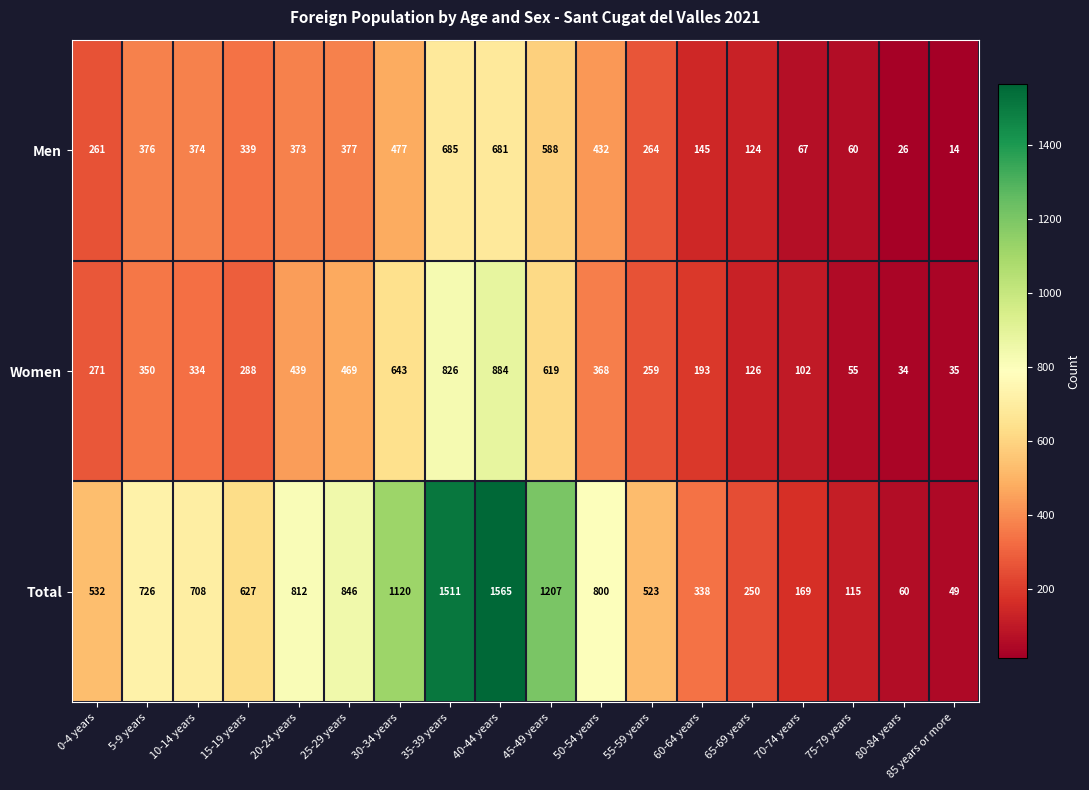

At which label does Women first exceed 334?

5-9 years